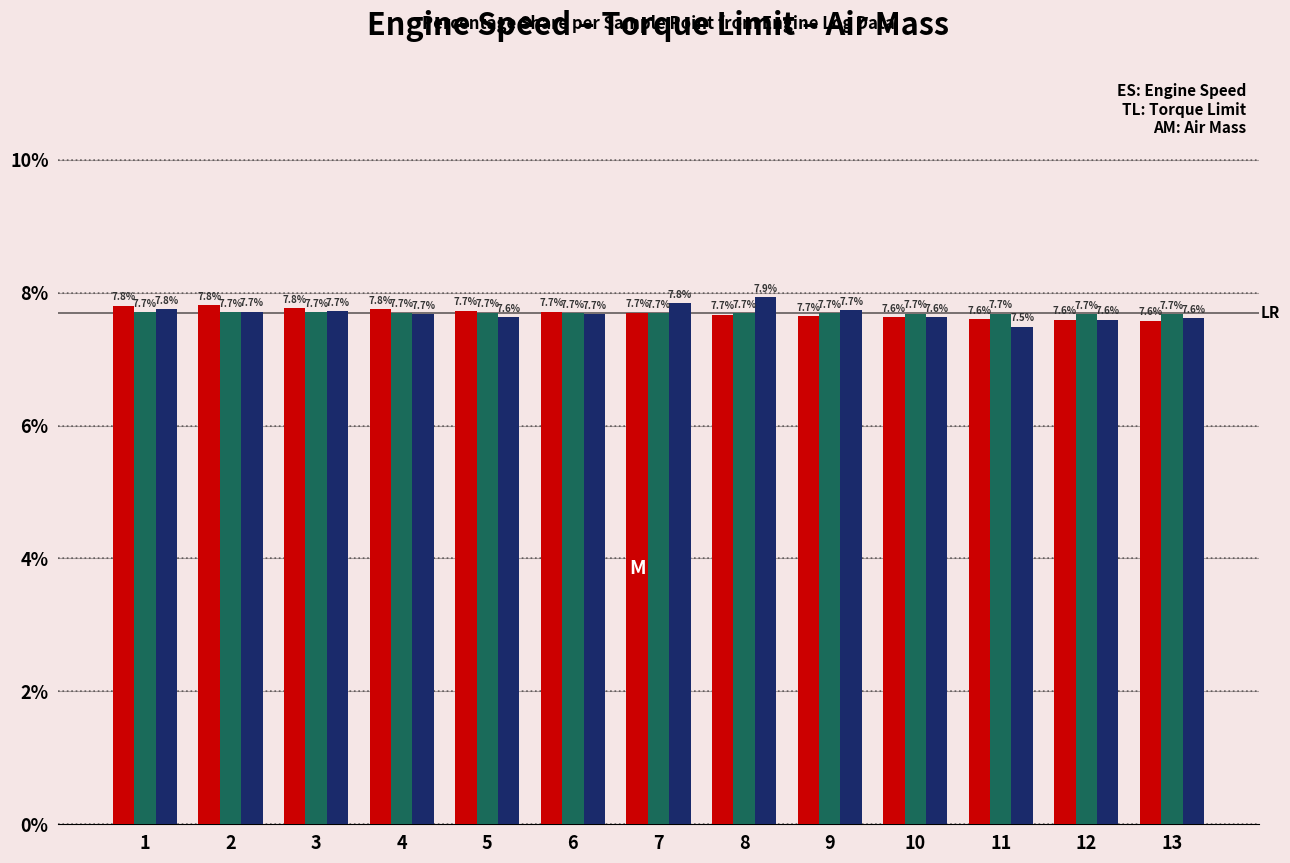

What is the smallest value displayed?

7.5